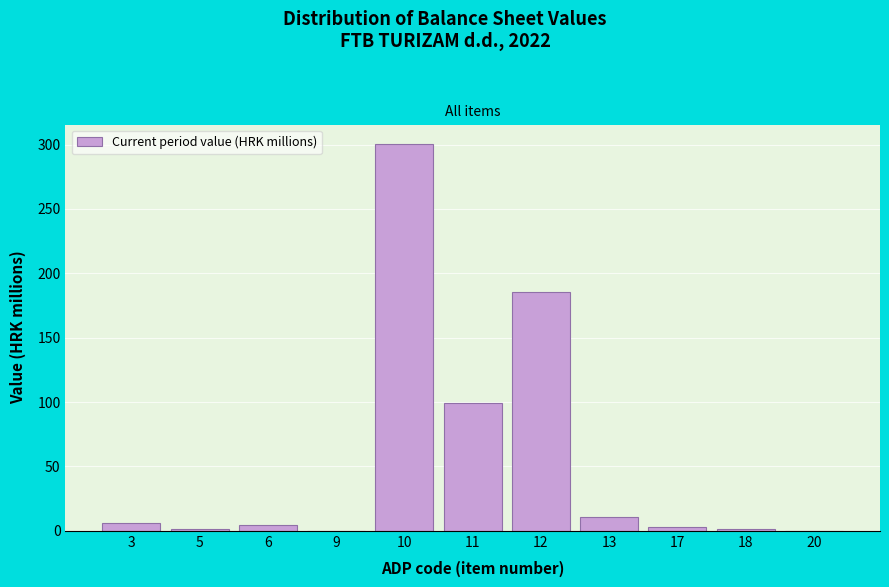

The chart shows a value of 0.0 at 20. True or false?

True